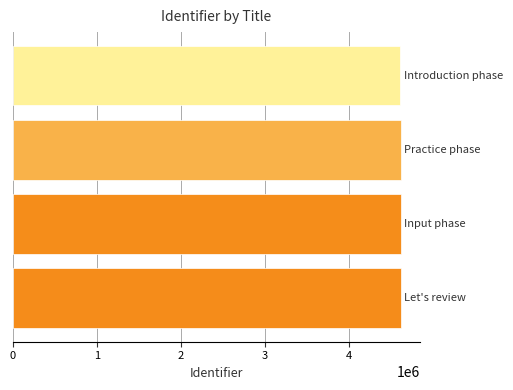

What is the smallest value displayed?

4617766